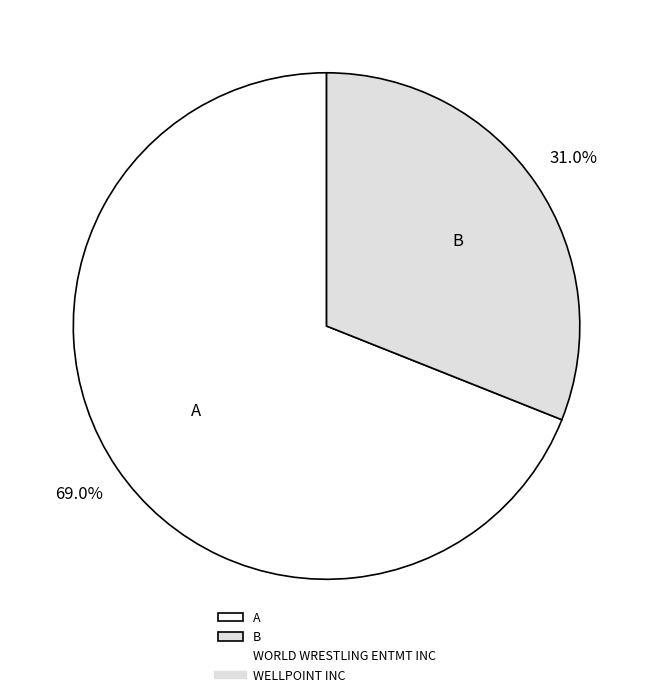

Count the number of slices in the pie.

2